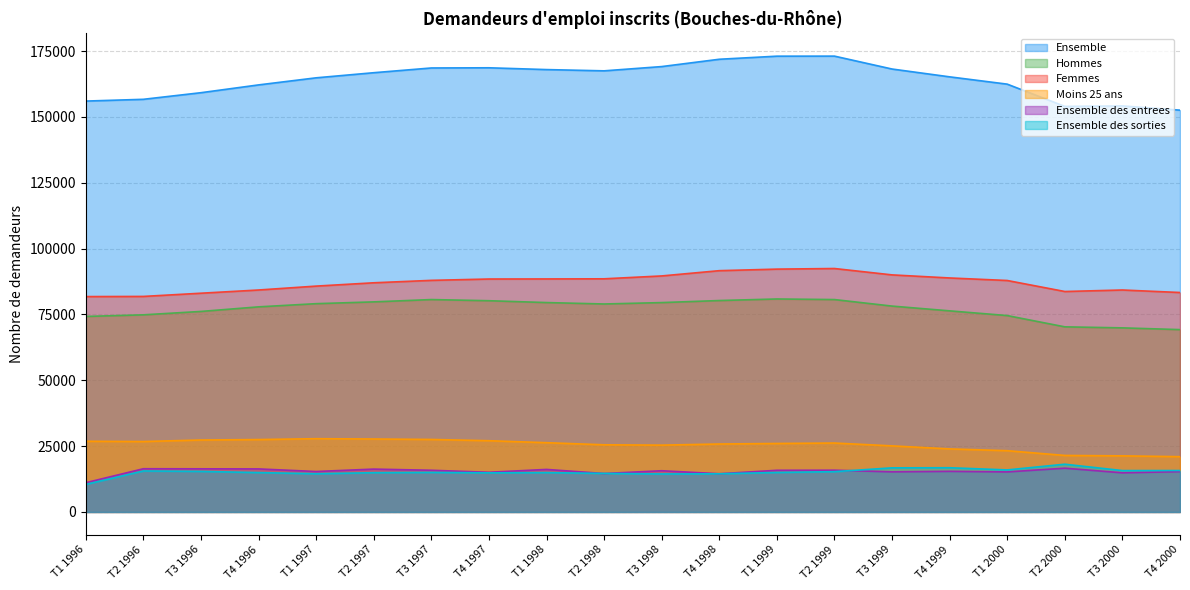

What is the minimum value for Moins 25 ans?

20990